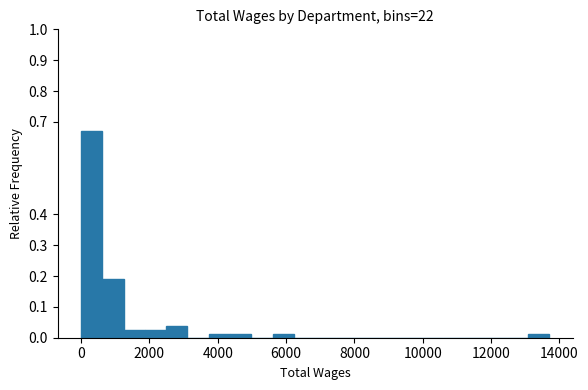

Read against the x-axis, roughly where is the centre of the tallest bar?

400